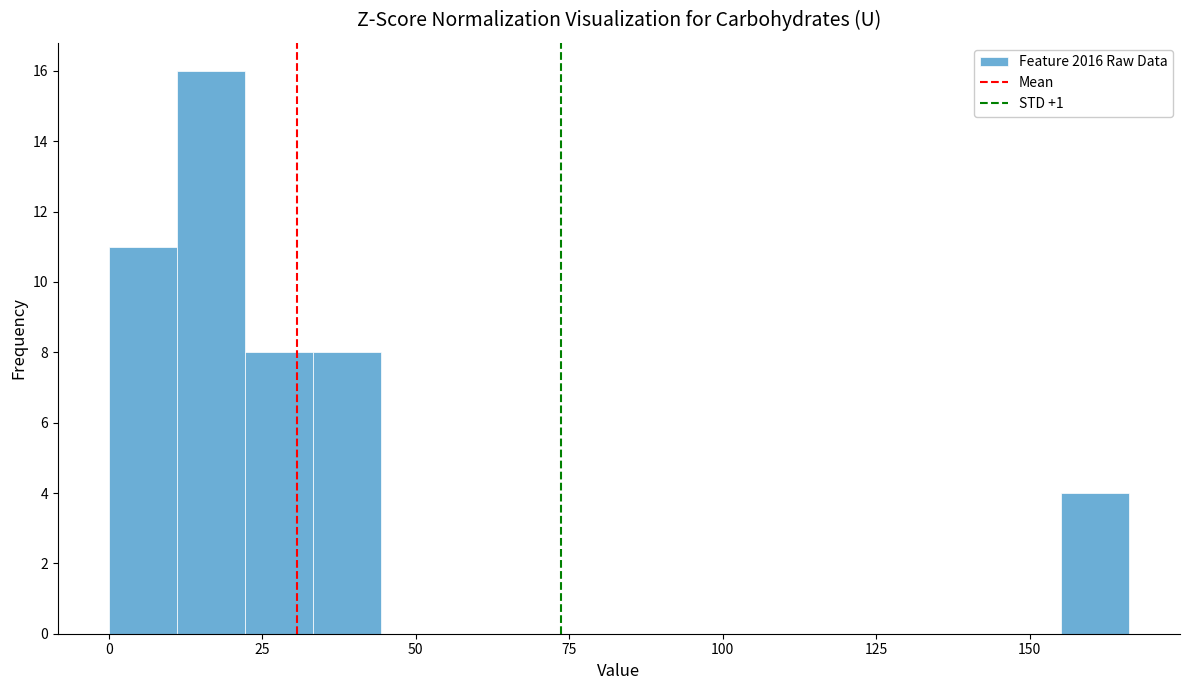

Around what value on the x-axis is the tallest bar? Give the approximate position of its centre, as read against the axis.

15